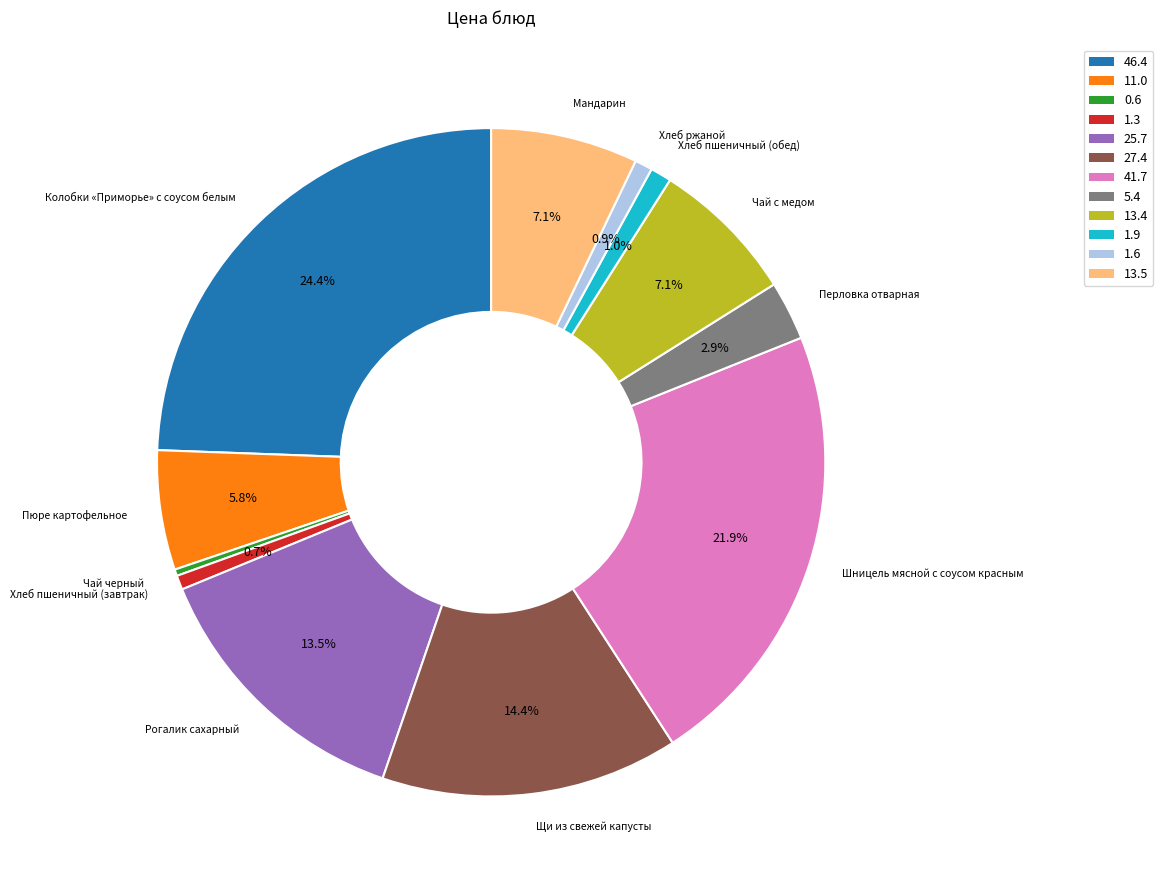

Which slice is the smallest?

Чай черный